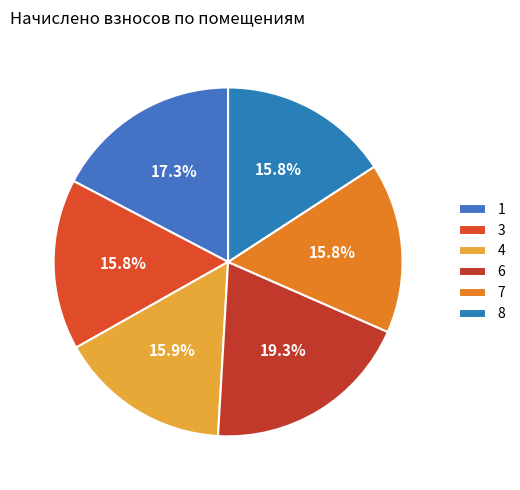

What is the change in value from 1 to 8?

-157.6